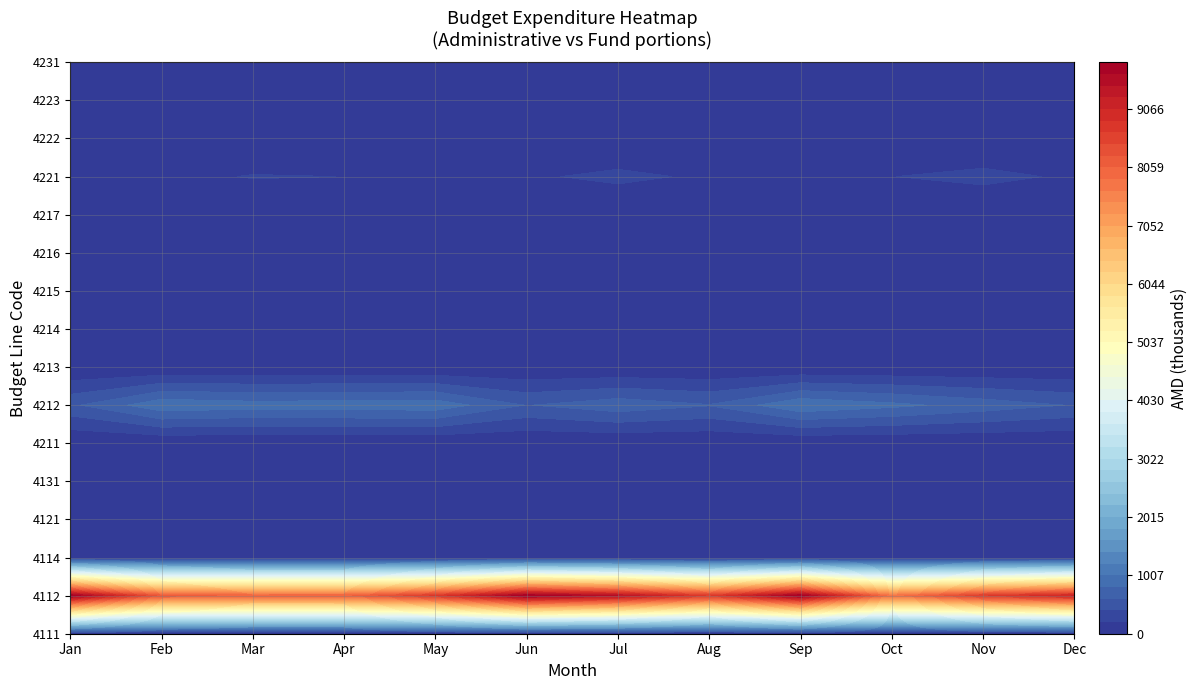

At 0, list the series in order from smallest to largest.

4111, 4114, 4121, 4131, 4211, 4213, 4214, 4215, 4216, 4217, 4222, 4223, 4231, 4221, 4212, 4112